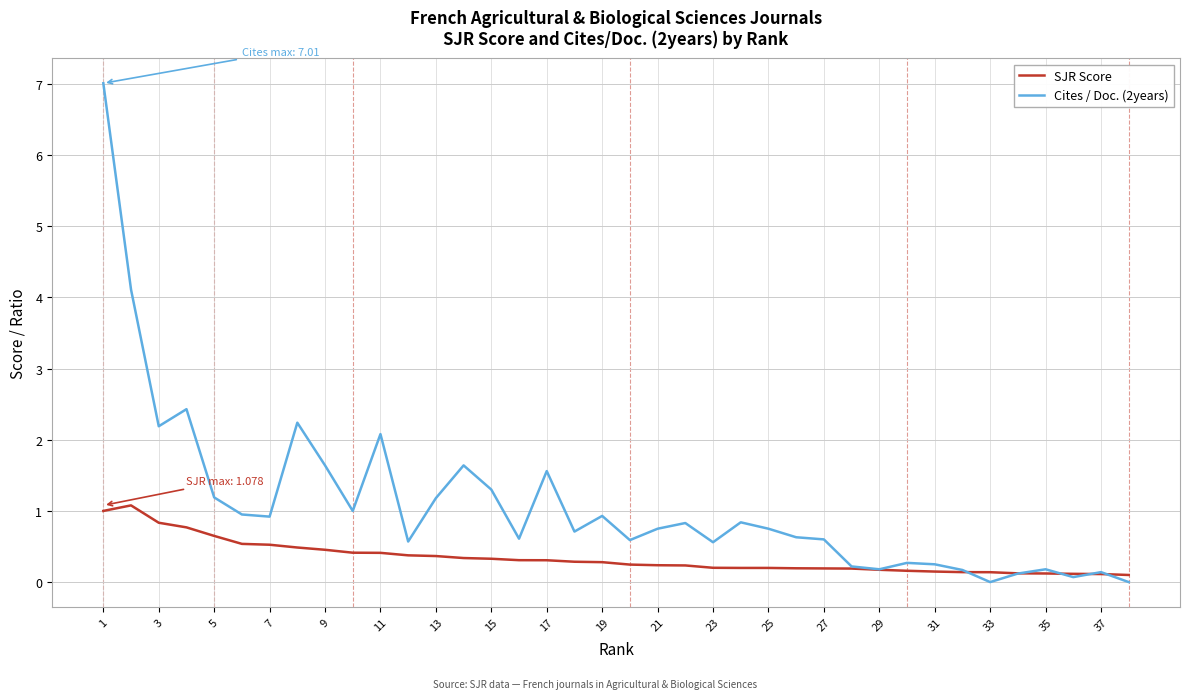

Which series has the largest total across all categories?

Cites / Doc. (2years)